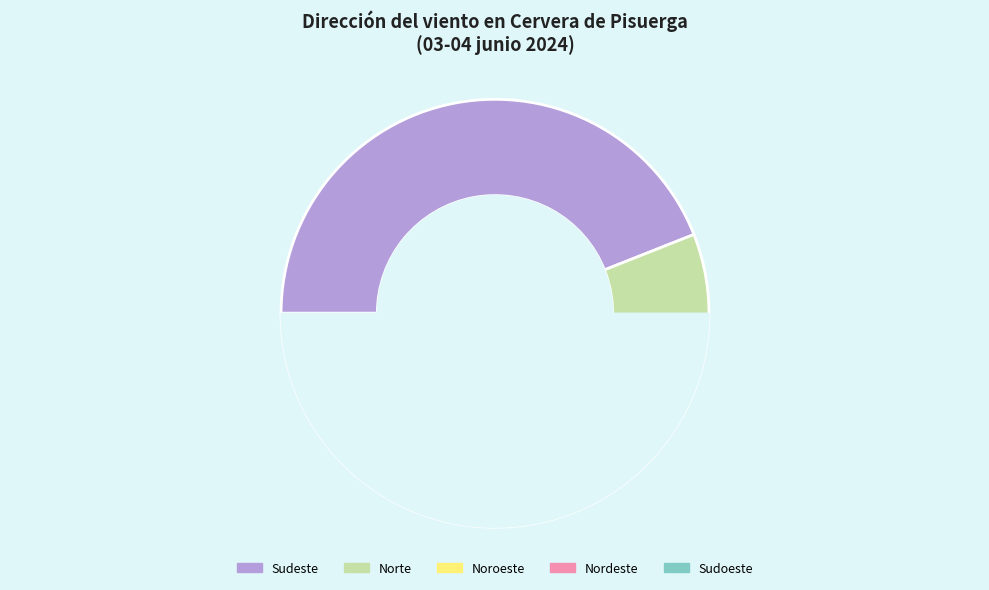

Which category has the biggest portion of the pie?

Sudeste